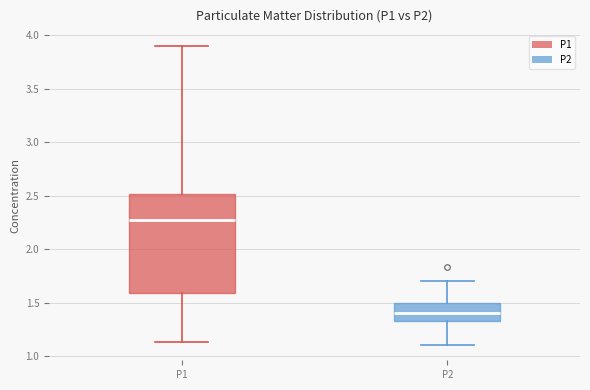

Reading left to right, transcribe this box plot: for each box, give where its median line is, the range the box spans, and where its two whiskers end, as read against the y-axis. The values are not printed on the chart, so give them approximately, as read against the axis.

P1: median 2.25, box 1.60 to 2.50, whiskers 1.15 to 3.90
P2: median 1.40, box 1.35 to 1.50, whiskers 1.10 to 1.70